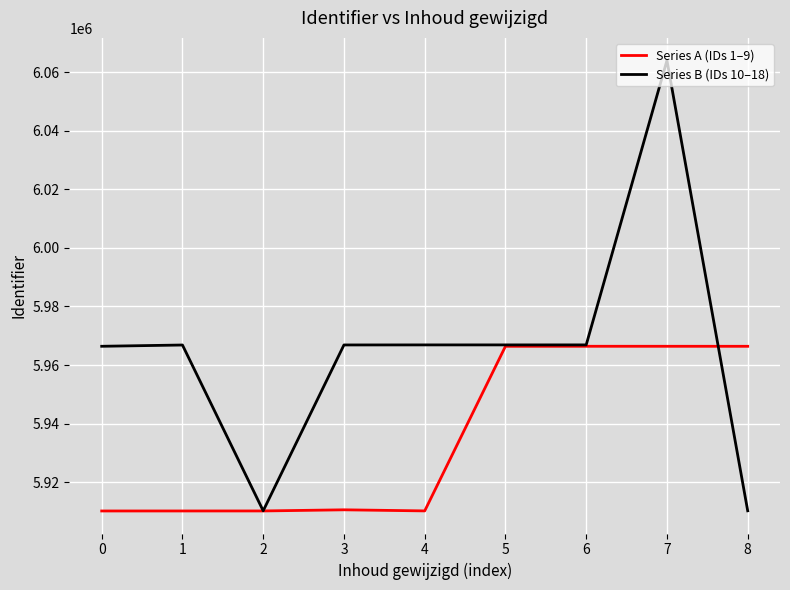

What is the maximum value for Series A (IDs 1–9)?

5966400